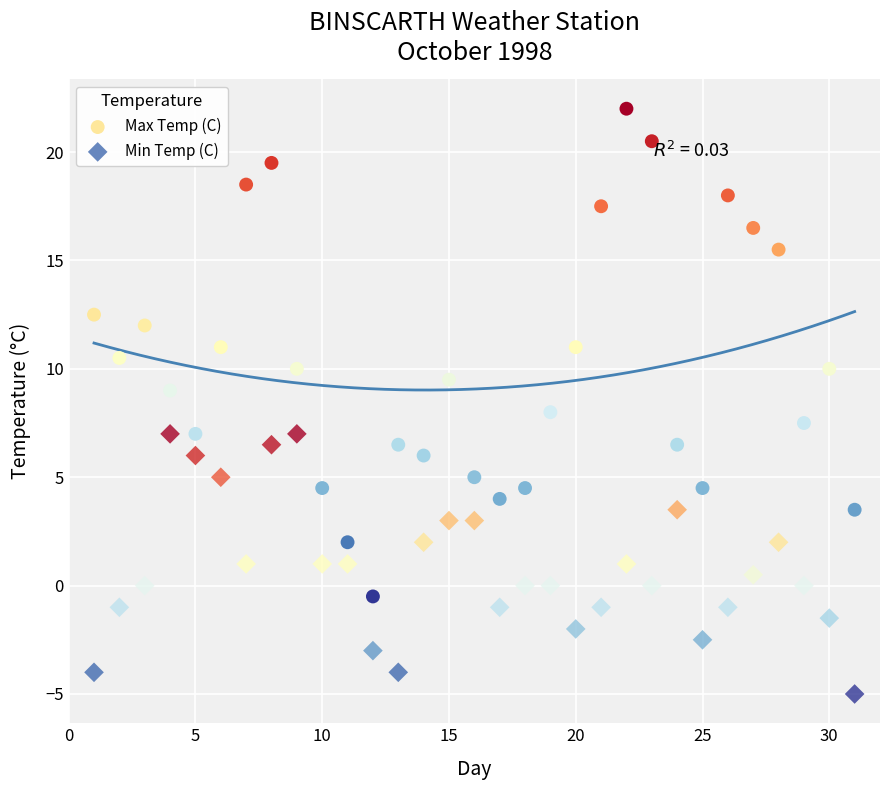

Which series contains the highest Y value?

Max Temp (C)